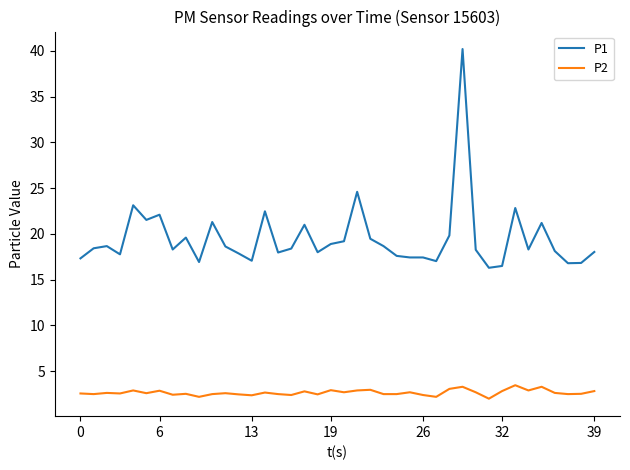

Which series has the largest total across all categories?

P1